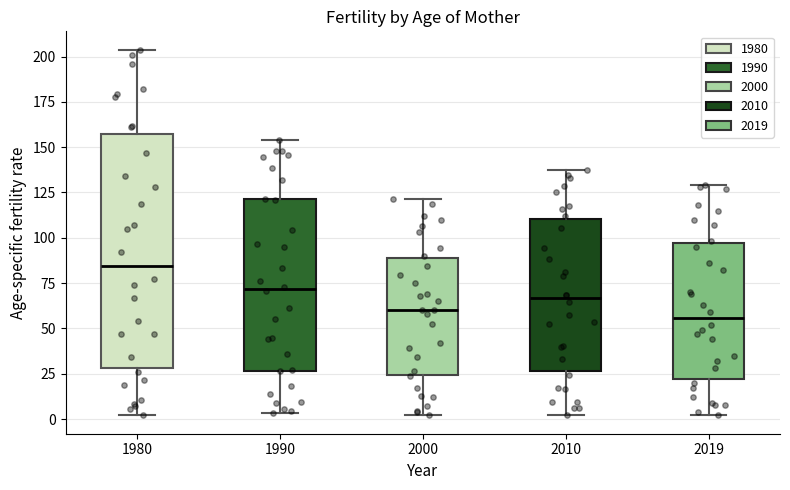

Where does the upper whisker of the box at x = 1980 end on the y-axis? The values are not printed on the chart, so give them approximately, as read against the axis.

205